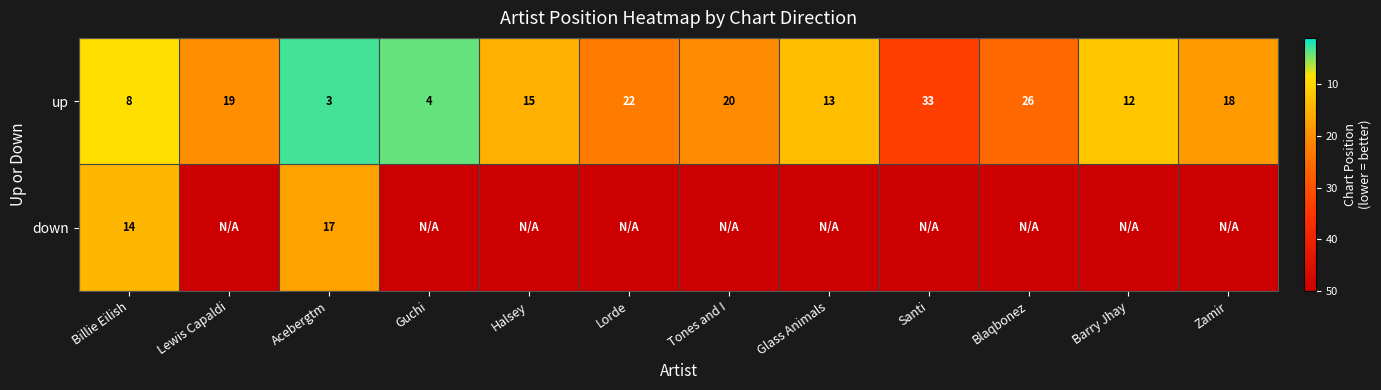

What is the total value across all series at Guchi?

103.0